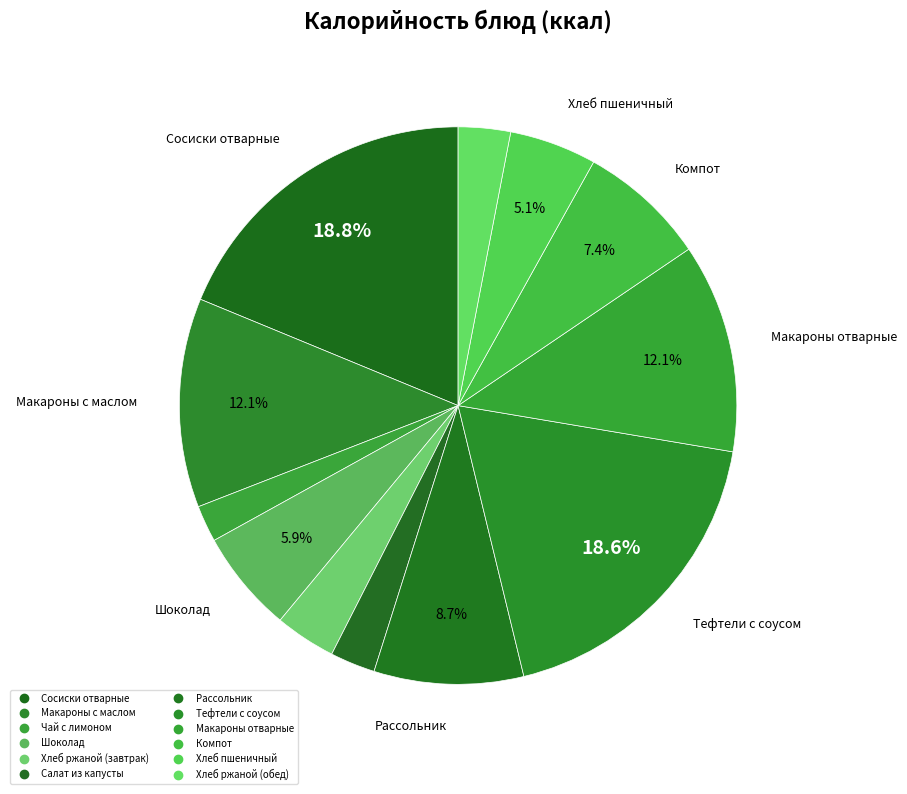

What is the ratio of the value at Салат из капусты to the value at Макароны с маслом?

0.2